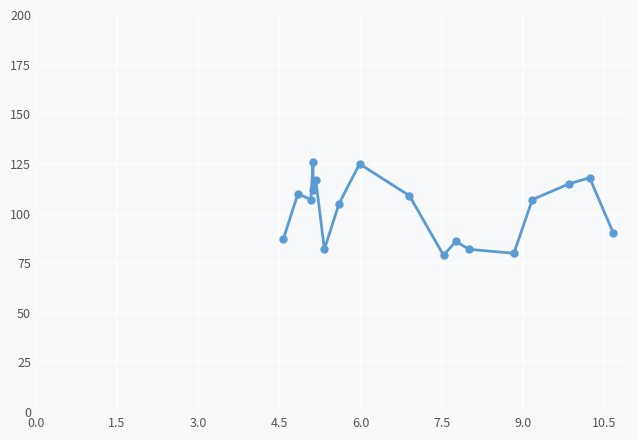

Is it true that the value at 9.0 is 37?

False